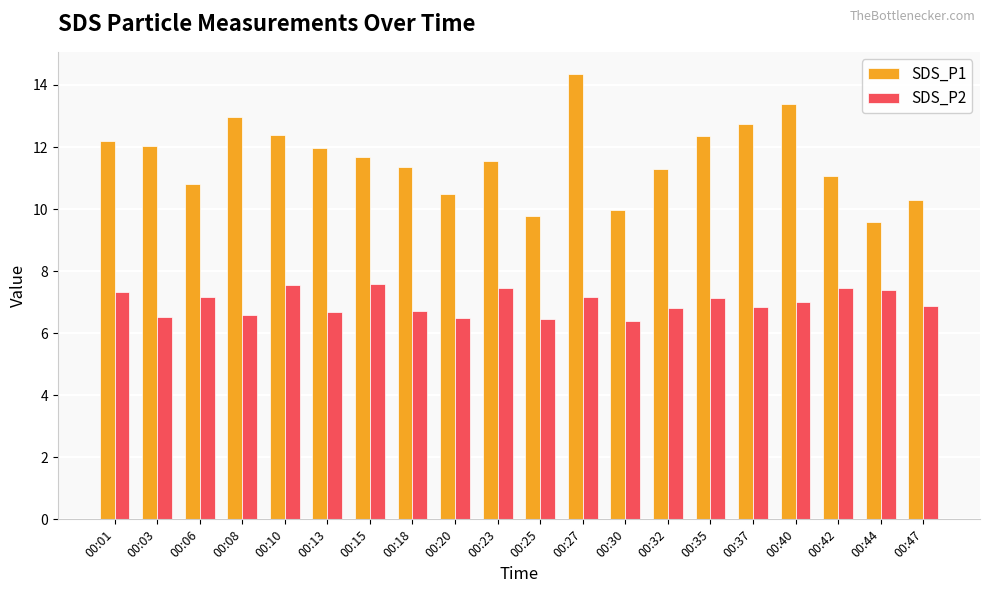

Is the value of SDS_P2 at 00:47 greater than the value of SDS_P1 at 00:01?

No